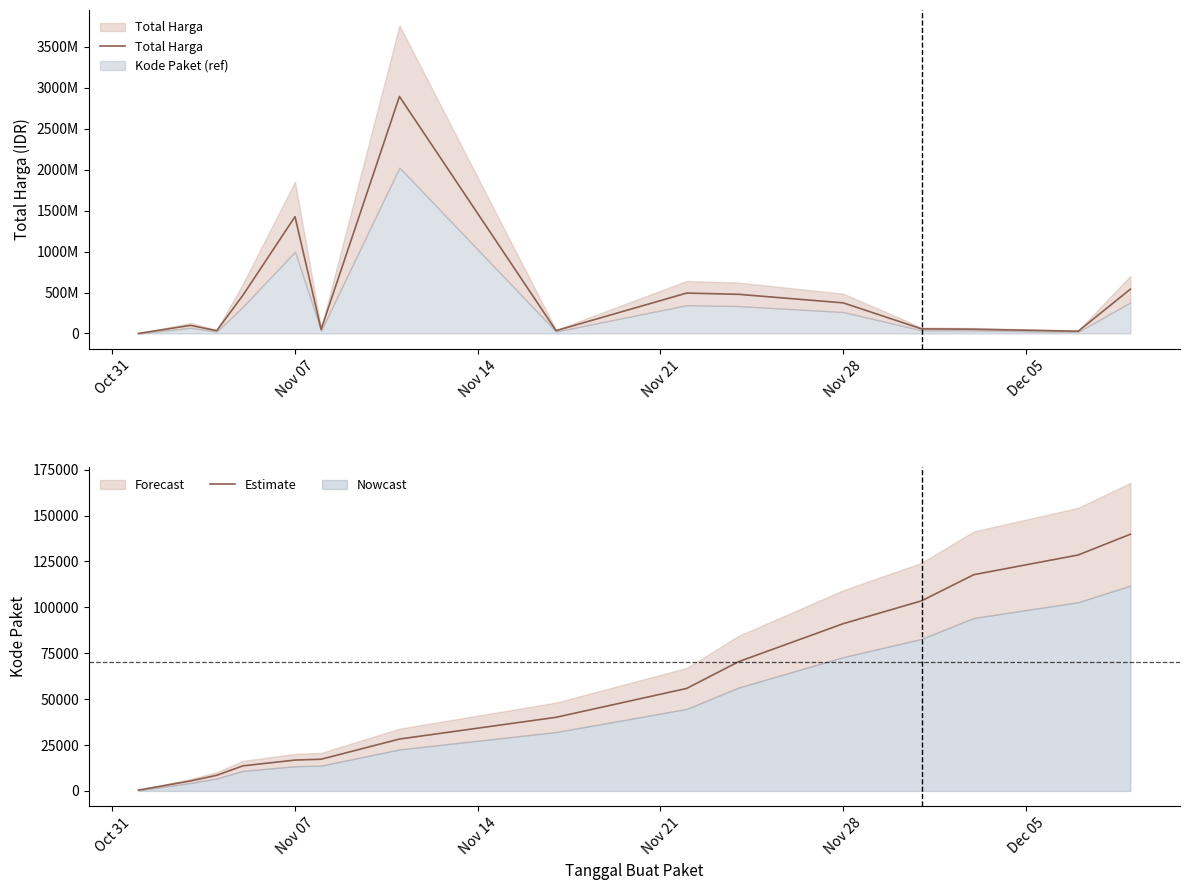

The value of Estimate at Nov 07 is 16823. True or false?

True